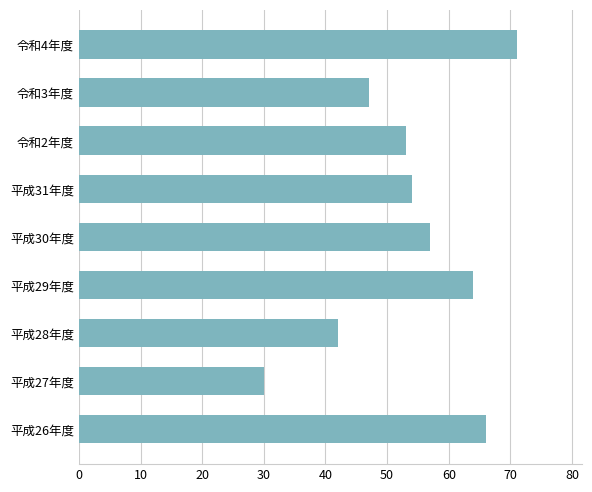

How many distinct data groups are displayed?

1